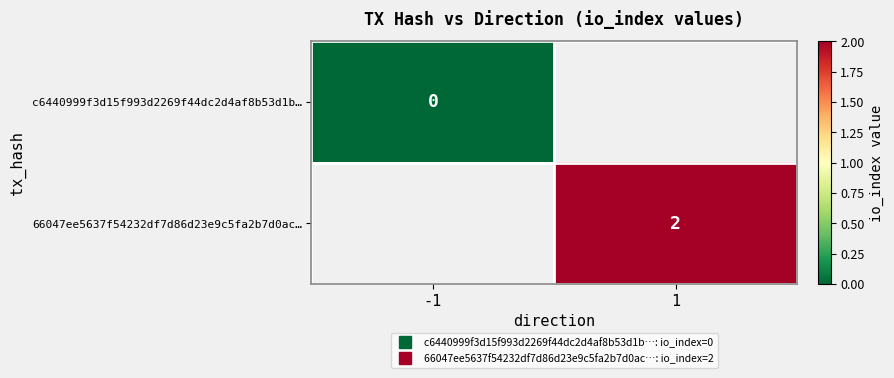

At which category does the chart reach its minimum across all series?

-1